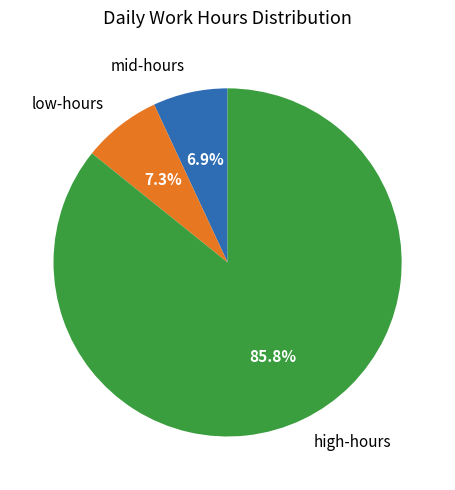

Which category has the biggest portion of the pie?

high-hours